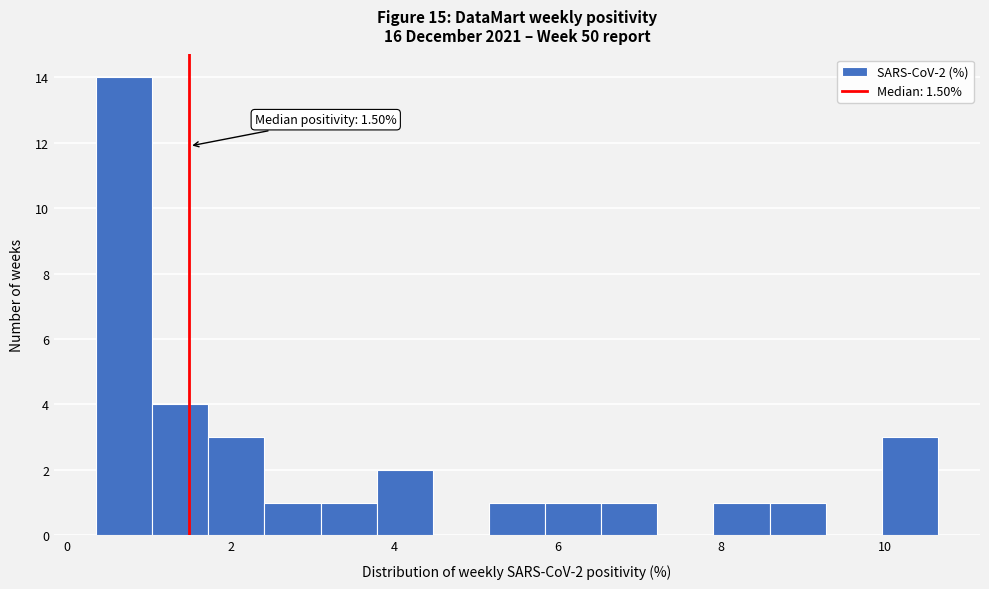

Read against the x-axis, roughly where is the centre of the tallest bar?

0.6